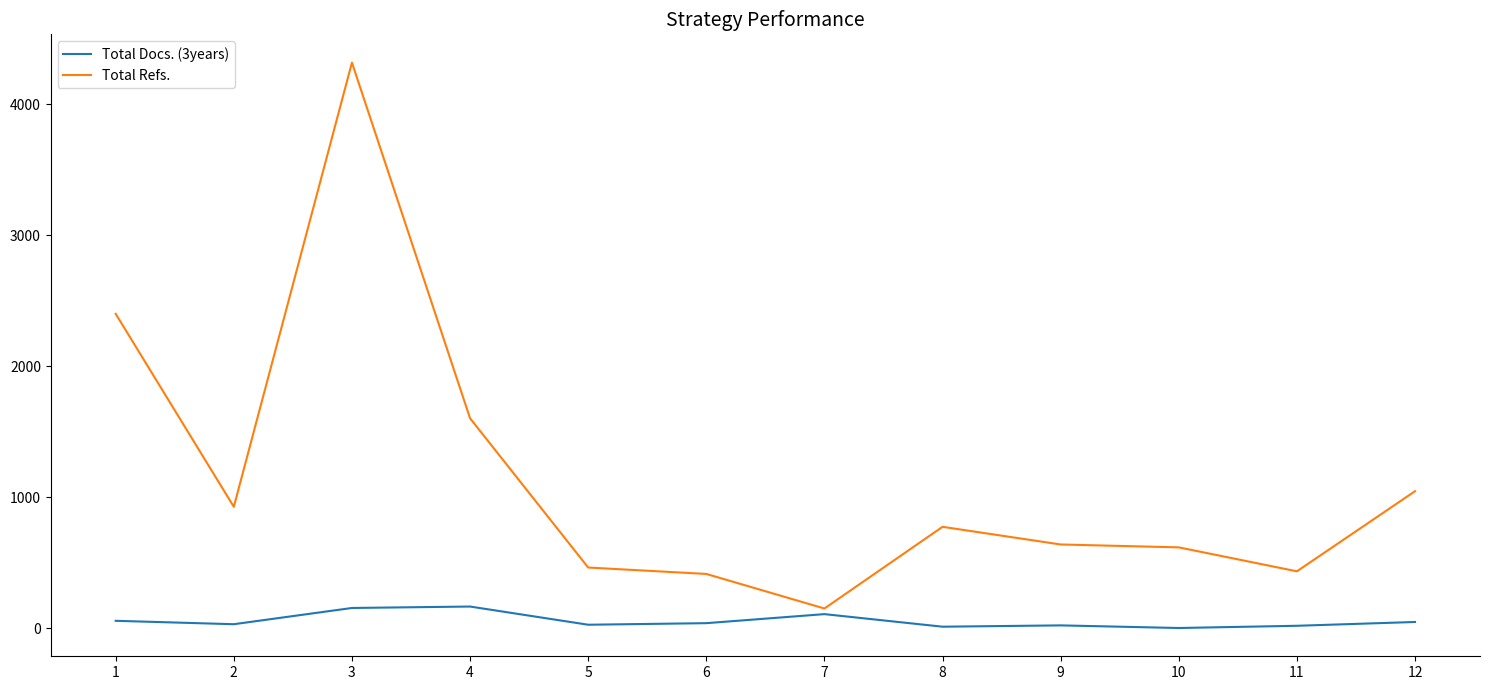

What is the sum of all Total Docs. (3years) values?

662